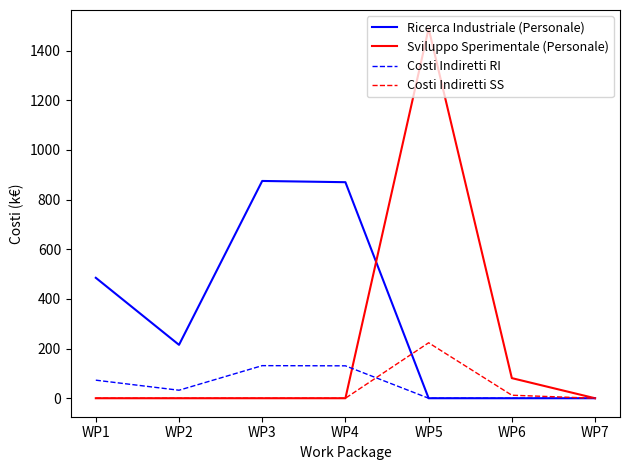

At which label is Costi Indiretti RI closest to 65?

WP1